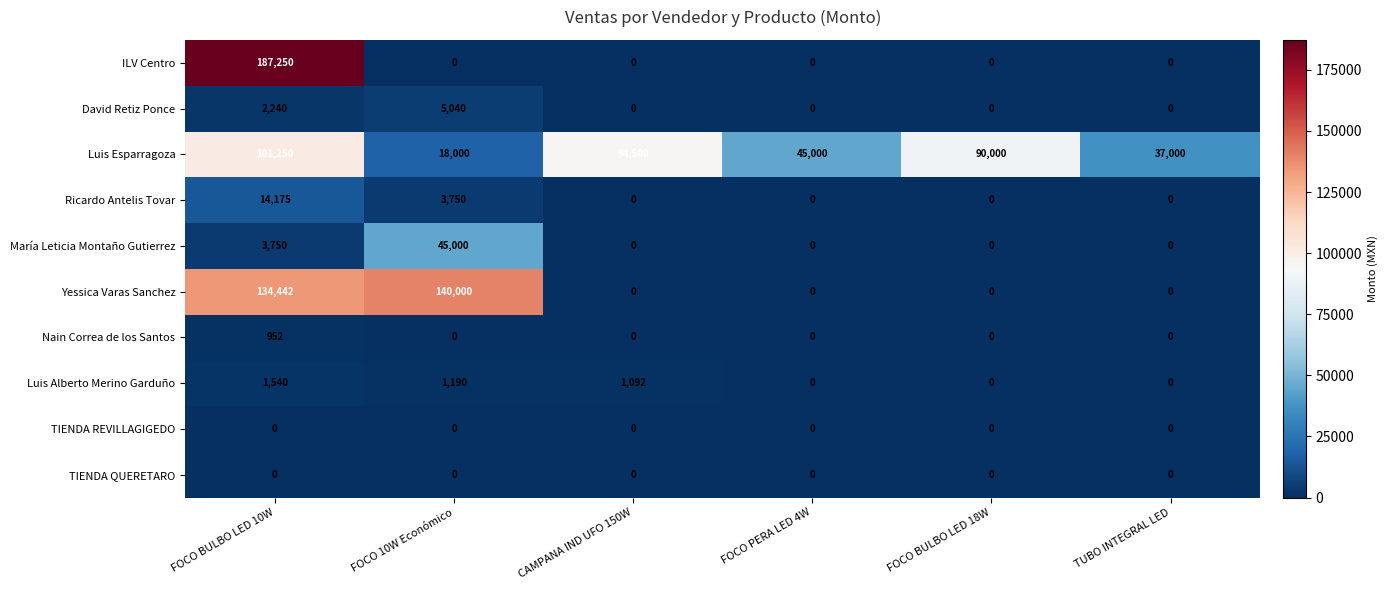

How many series are shown in this chart?

10